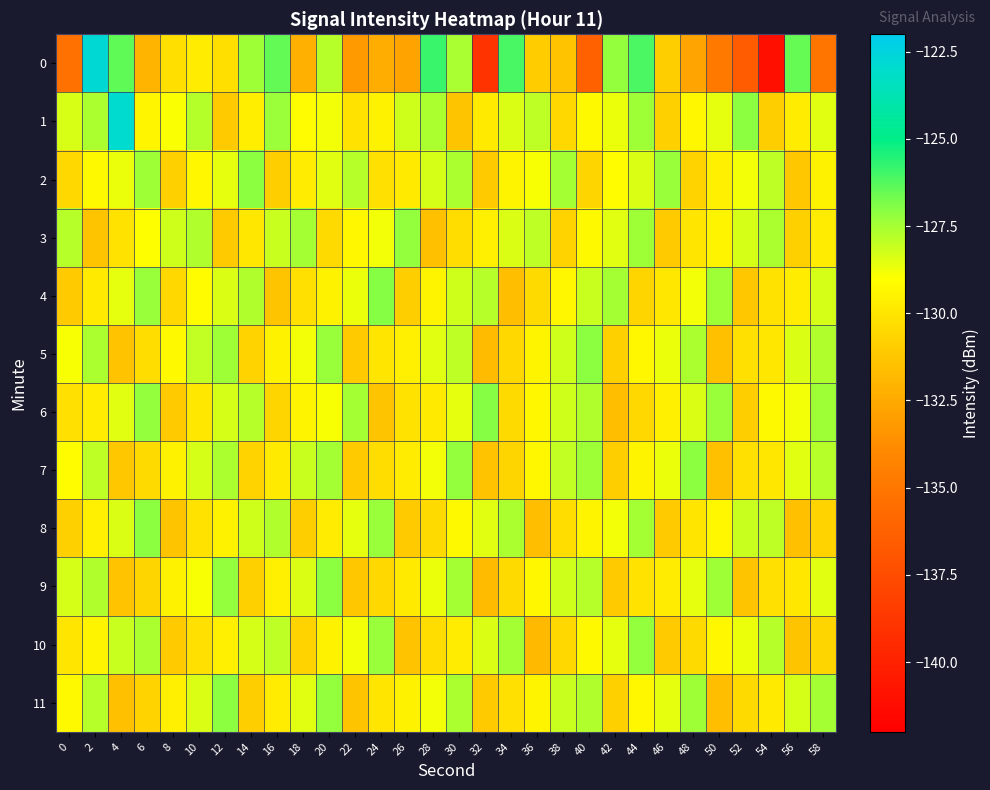

Reading left to right, list all the values displayed in this chart.

0: 0=-135.3	2=-122.8	4=-126.4	6=-132.0	8=-130.2	10=-129.7	12=-130.2	14=-127.4	16=-126.5	18=-132.2	20=-127.8	22=-133.2	24=-132.3	26=-132.8	28=-125.9	30=-127.6	32=-138.9	34=-126.1	36=-131.0	38=-131.4	40=-136.3	42=-127.2	44=-126.1	46=-130.9	48=-132.8	50=-134.9	52=-136.6	54=-141.1	56=-126.5	58=-135.1
1: 0=-128.3	2=-127.6	4=-122.9	6=-129.4	8=-128.9	10=-127.7	12=-131.1	14=-129.6	16=-127.3	18=-129.1	20=-128.8	22=-130.1	24=-129.5	26=-128.2	28=-127.6	30=-131.3	32=-129.8	34=-128.4	36=-127.9	38=-130.5	40=-129.2	42=-128.7	44=-127.4	46=-130.8	48=-129.3	50=-128.6	52=-127.1	54=-130.9	56=-129.7	58=-128.5
2: 0=-130.5	2=-129.2	4=-128.7	6=-127.4	8=-130.8	10=-129.3	12=-128.6	14=-127.1	16=-130.9	18=-129.7	20=-128.5	22=-127.8	24=-130.2	26=-129.8	28=-128.3	30=-127.6	32=-131.1	34=-129.4	36=-128.9	38=-127.5	40=-130.6	42=-129.1	44=-128.4	46=-127.3	48=-130.7	50=-129.6	52=-128.8	54=-127.9	56=-131.2	58=-129.5
3: 0=-127.8	2=-131.3	4=-130.1	6=-129.0	8=-128.2	10=-127.7	12=-131.0	14=-129.9	16=-128.1	18=-127.5	20=-130.4	22=-129.3	24=-128.8	26=-127.2	28=-131.5	30=-130.3	32=-129.6	34=-128.4	36=-127.9	38=-130.7	40=-129.2	42=-128.5	44=-127.4	46=-131.1	48=-130.0	50=-129.4	52=-128.3	54=-127.6	56=-130.8	58=-129.7
4: 0=-131.0	2=-129.8	4=-128.6	6=-127.3	8=-130.5	10=-129.1	12=-128.4	14=-127.7	16=-131.3	18=-130.2	20=-129.5	22=-128.7	24=-127.0	26=-130.9	28=-129.4	30=-128.2	32=-127.8	34=-131.6	36=-130.4	38=-129.3	40=-128.1	42=-127.5	44=-130.6	46=-129.9	48=-128.8	50=-127.4	52=-131.2	54=-130.1	56=-129.7	58=-128.3
5: 0=-128.9	2=-127.6	4=-131.4	6=-130.3	8=-129.2	10=-128.0	12=-127.4	14=-130.7	16=-129.5	18=-128.8	20=-127.3	22=-131.1	24=-130.0	26=-129.6	28=-128.5	30=-127.9	32=-131.7	34=-130.5	36=-129.4	38=-128.2	40=-127.1	42=-130.8	44=-129.3	46=-128.7	48=-127.6	50=-131.5	52=-130.2	54=-129.9	56=-128.4	58=-127.7
6: 0=-130.2	2=-129.7	4=-128.5	6=-127.2	8=-131.0	10=-129.9	12=-128.3	14=-127.8	16=-130.6	18=-129.4	20=-128.9	22=-127.5	24=-131.3	26=-130.1	28=-129.8	30=-128.6	32=-127.0	34=-130.4	36=-129.3	38=-128.2	40=-127.7	42=-131.6	44=-130.5	46=-129.6	48=-128.4	50=-127.3	52=-130.9	54=-129.2	56=-128.8	58=-127.4
7: 0=-129.1	2=-127.9	4=-131.2	6=-130.4	8=-129.5	10=-128.3	12=-127.6	14=-130.7	16=-129.8	18=-128.1	20=-127.5	22=-131.0	24=-130.3	26=-129.7	28=-128.8	30=-127.2	32=-131.4	34=-130.6	36=-129.3	38=-128.0	40=-127.4	42=-130.9	44=-129.4	46=-128.7	48=-127.1	50=-131.5	52=-130.2	54=-129.9	56=-128.5	58=-127.8
8: 0=-130.8	2=-129.6	4=-128.4	6=-127.1	8=-131.3	10=-130.1	12=-129.5	14=-128.2	16=-127.7	18=-130.9	20=-129.7	22=-128.6	24=-127.3	26=-131.1	28=-130.4	30=-129.2	32=-128.5	34=-127.6	36=-131.6	38=-130.3	40=-129.4	42=-128.8	44=-127.5	46=-131.0	48=-130.0	50=-129.3	52=-128.1	54=-127.9	56=-131.5	58=-130.7
9: 0=-128.3	2=-127.7	4=-131.4	6=-130.6	8=-129.5	10=-128.9	12=-127.2	14=-130.8	16=-129.6	18=-128.4	20=-127.1	22=-131.2	24=-130.5	26=-129.8	28=-128.7	30=-127.5	32=-131.7	34=-130.4	36=-129.3	38=-128.2	40=-127.8	42=-131.0	44=-130.1	46=-129.7	48=-128.6	50=-127.4	52=-131.3	54=-130.2	56=-129.9	58=-128.5
10: 0=-130.0	2=-129.4	4=-128.1	6=-127.6	8=-131.1	10=-130.2	12=-129.6	14=-128.3	16=-127.9	18=-130.7	20=-129.5	22=-128.8	24=-127.3	26=-131.4	28=-130.3	30=-129.7	32=-128.4	34=-127.5	36=-131.8	38=-130.5	40=-129.2	42=-128.6	44=-127.2	46=-131.0	48=-130.4	50=-129.3	52=-128.7	54=-127.8	56=-131.3	58=-130.6
11: 0=-129.2	2=-127.8	4=-131.5	6=-130.7	8=-129.6	10=-128.4	12=-127.1	14=-130.9	16=-129.7	18=-128.5	20=-127.2	22=-131.3	24=-130.0	26=-129.5	28=-128.8	30=-127.6	32=-131.1	34=-130.2	36=-129.4	38=-128.1	40=-127.7	42=-130.8	44=-129.3	46=-128.6	48=-127.4	50=-131.6	52=-130.4	54=-129.8	56=-128.3	58=-127.5